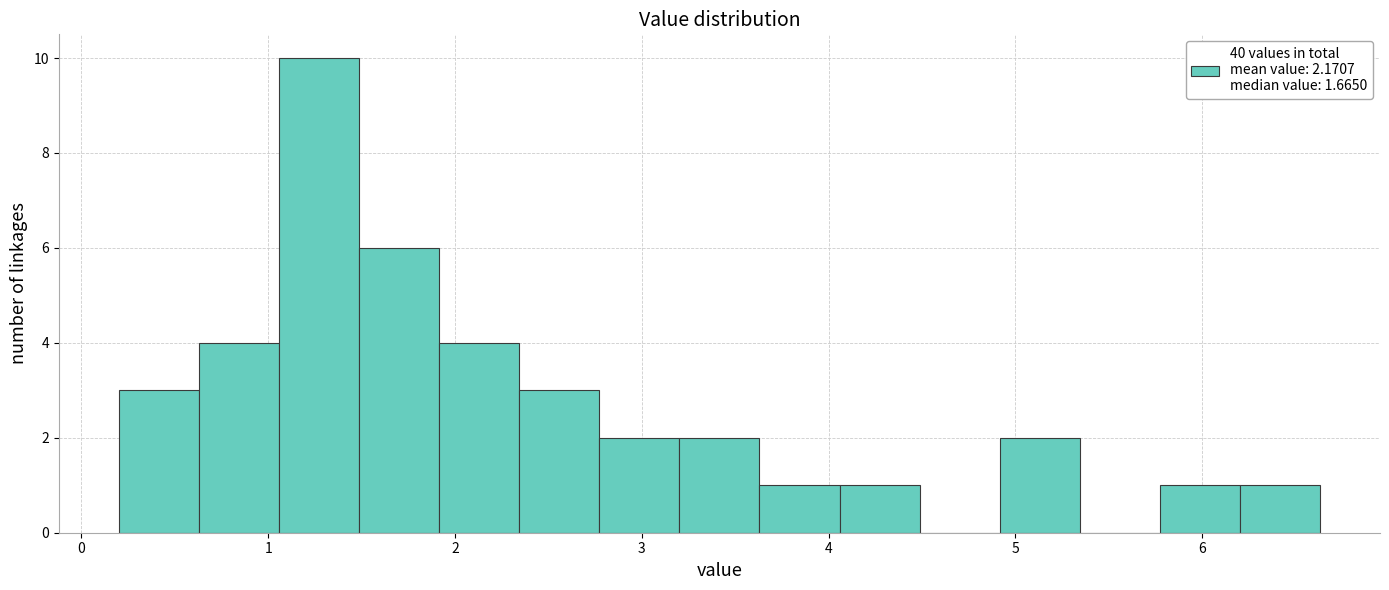

Reading left to right, list every bar in this chart as the range it spans on the x-axis followed by its height. Neither the bar edges nor the heights are printed on the chart, so give them approximately, as read against the axes.

0.2 to 0.6: 3
0.6 to 1.1: 4
1.1 to 1.5: 10
1.5 to 1.9: 6
1.9 to 2.3: 4
2.3 to 2.8: 3
2.8 to 3.2: 2
3.2 to 3.6: 2
3.6 to 4.1: 1
4.1 to 4.5: 1
4.5 to 4.9: 0
4.9 to 5.3: 2
5.3 to 5.8: 0
5.8 to 6.2: 1
6.2 to 6.6: 1